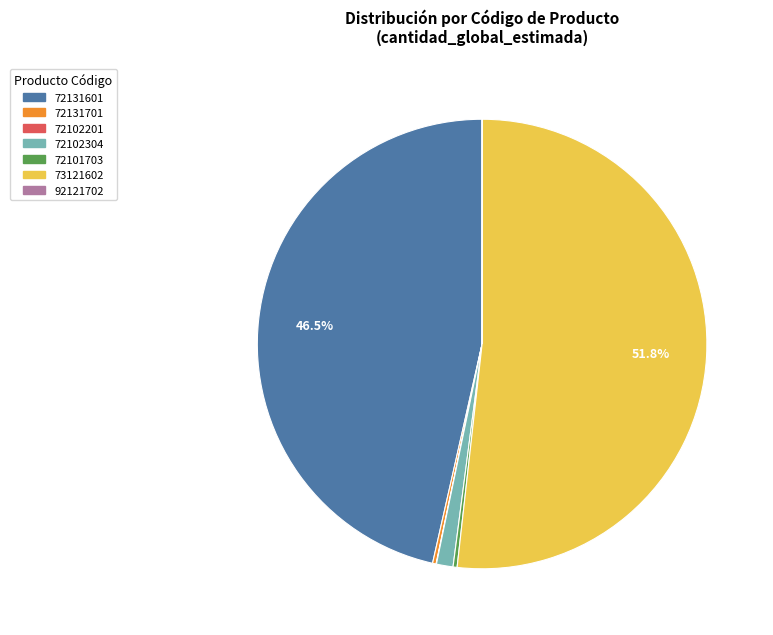

Which has a higher value, 72102304 or 72131601?

72131601